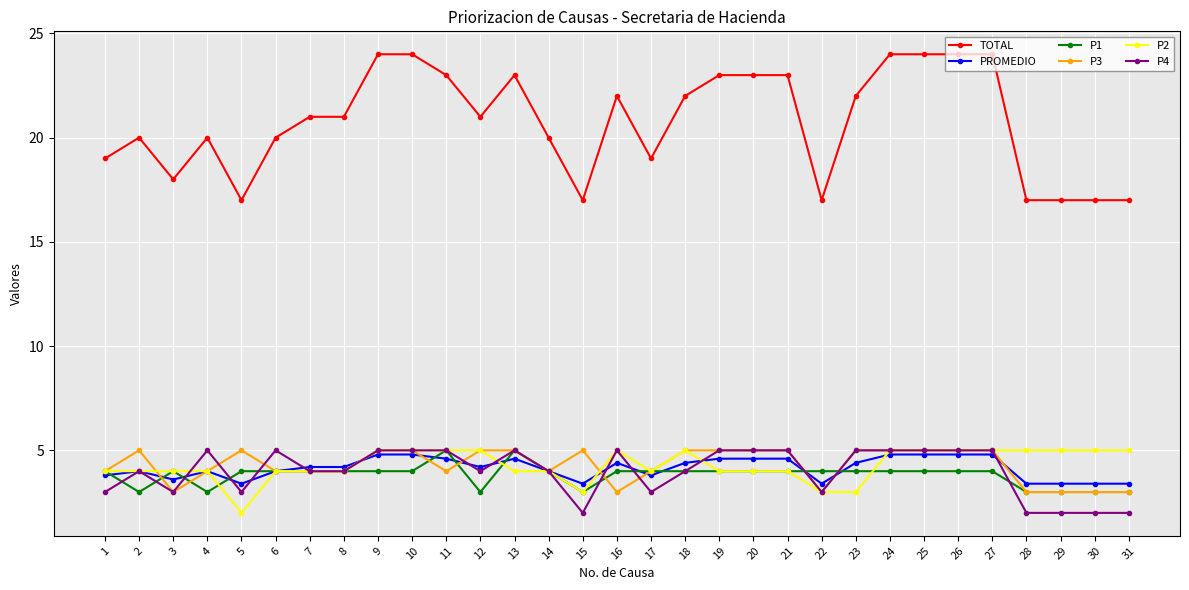

Where is the first local minimum for P3?

3